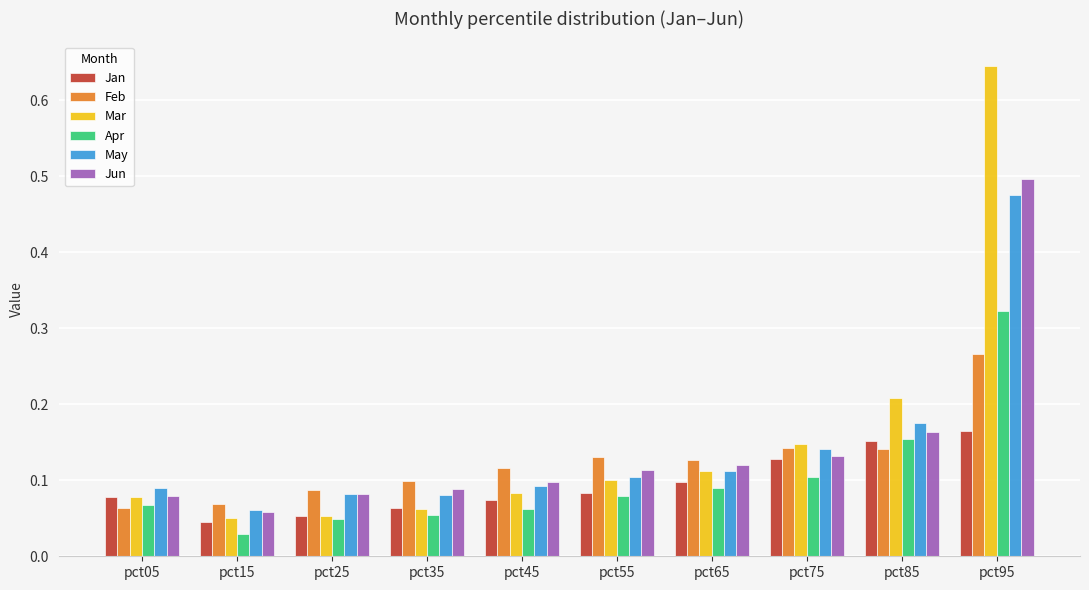

Between pct05 and pct35, which series saw the biggest shift?

Feb